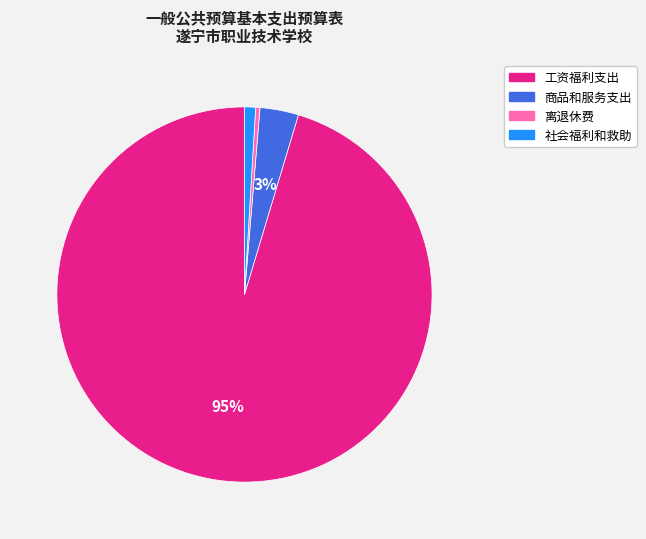

To the nearest percent, what portion does 商品和服务支出 represent?

3%